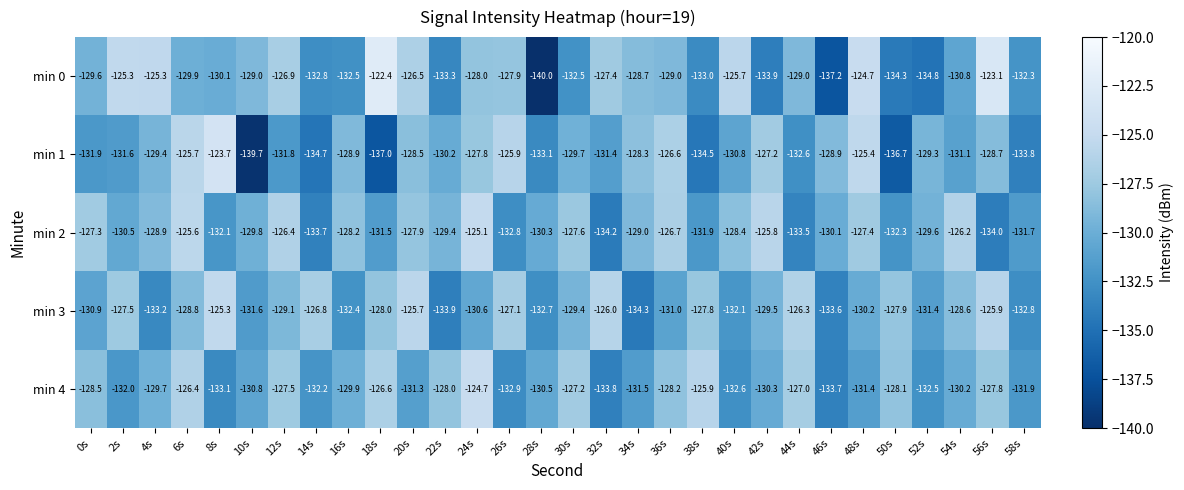

At which label is min 0 closest to -131?

54s